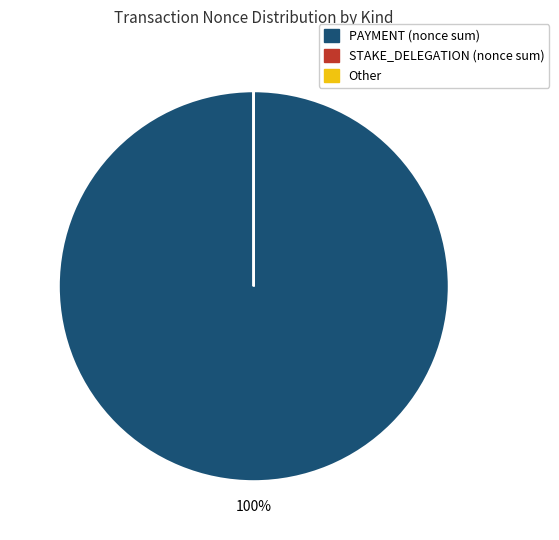

To the nearest percent, what is the difference between the largest and smallest slice percentages?

100%